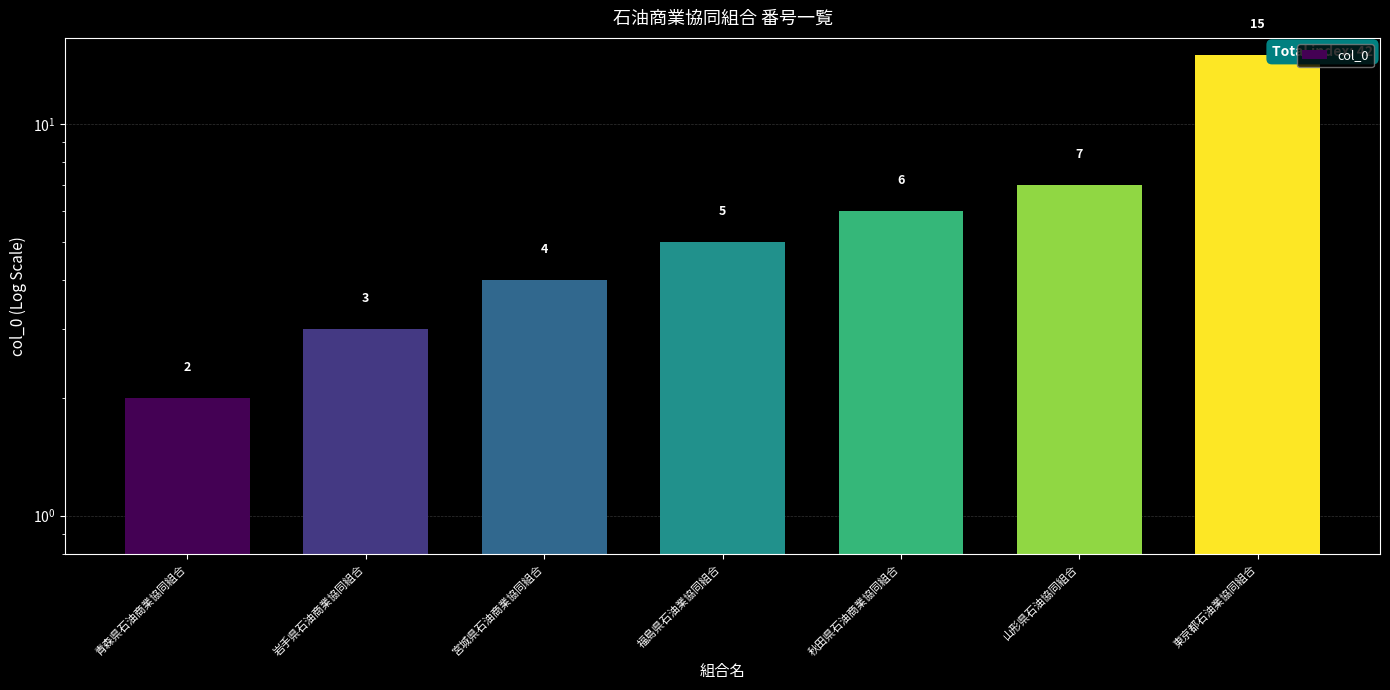

How many bars are there in total?

7